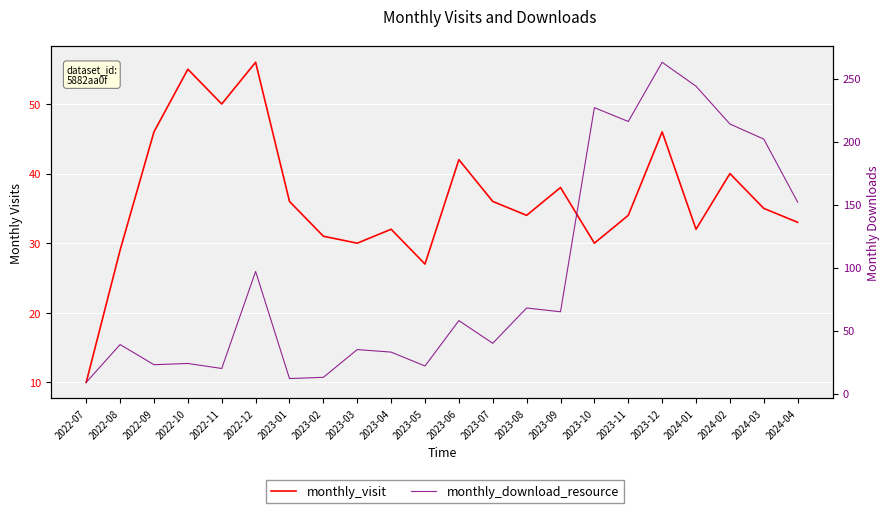

At which category is the sum across all series the highest?

2023-12